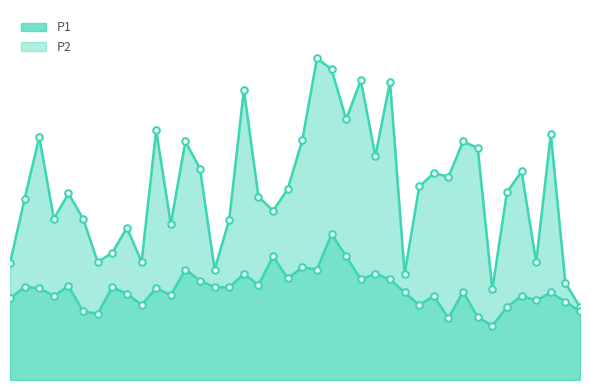

Which series has the largest total across all categories?

P1